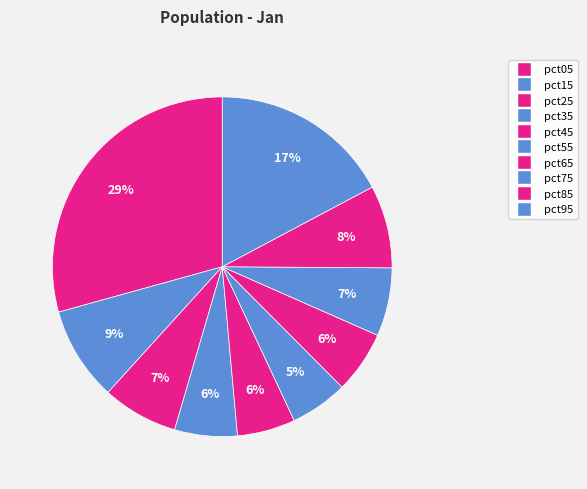

Is there any slice that represents more than half of the pie?

No